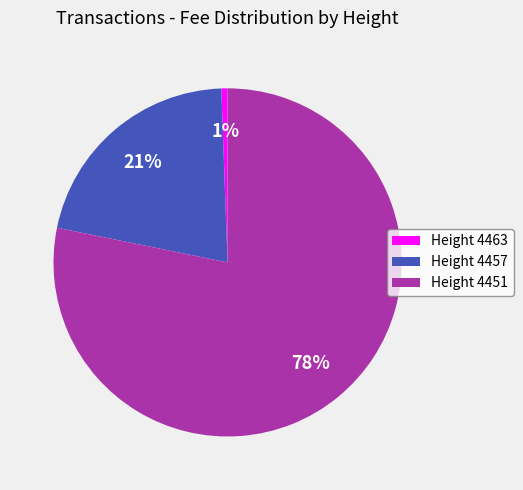

Rank the categories by value from lowest to highest.

Height 4463, Height 4457, Height 4451